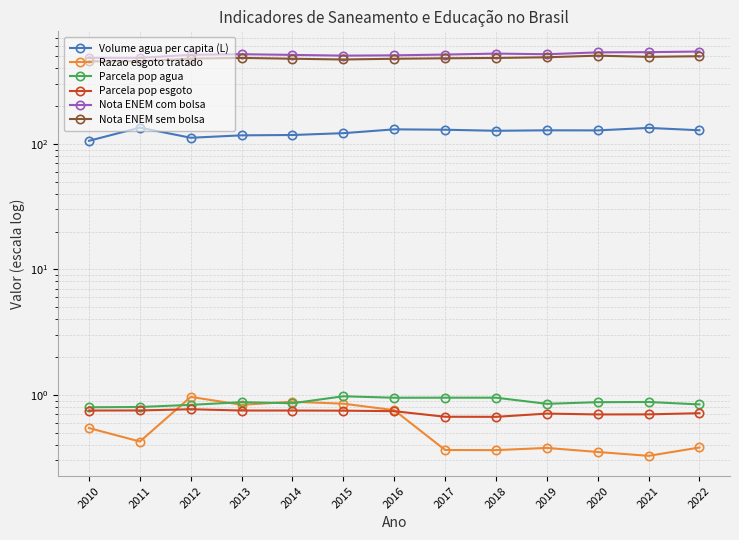

Which series has the largest range (max minus min)?

Nota ENEM com bolsa